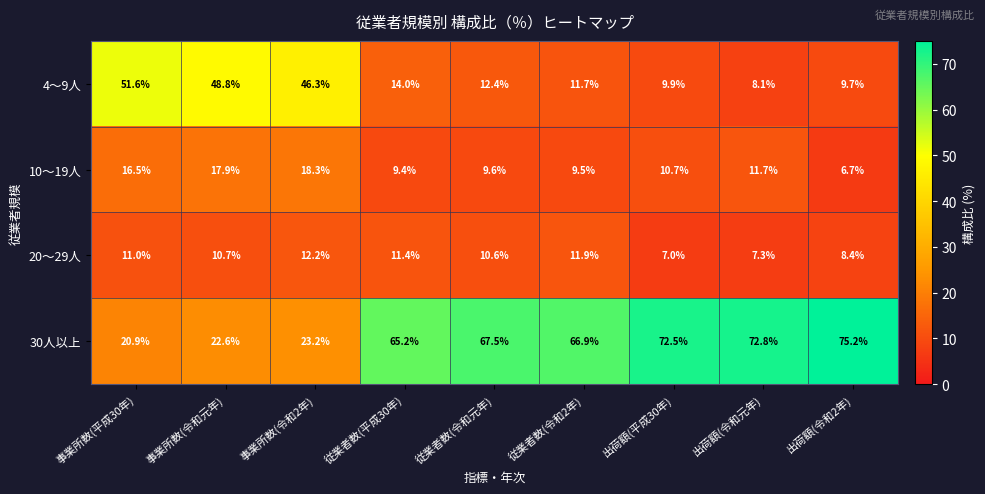

List the labels in order of 20～29人 value, largest first.

事業所数(令和2年), 従業者数(令和2年), 従業者数(平成30年), 事業所数(平成30年), 事業所数(令和元年), 従業者数(令和元年), 出荷額(令和2年), 出荷額(令和元年), 出荷額(平成30年)